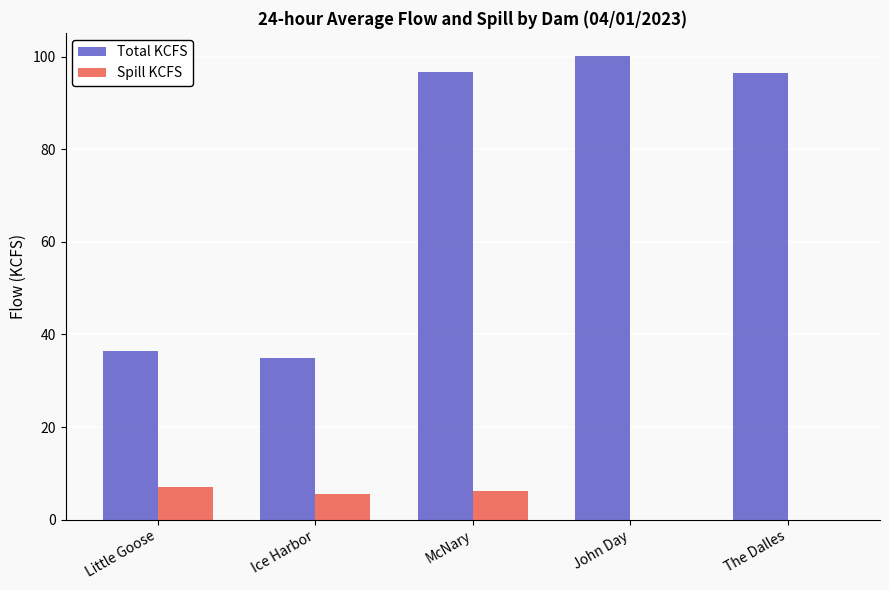

How many data points in Spill KCFS are above 5?

3